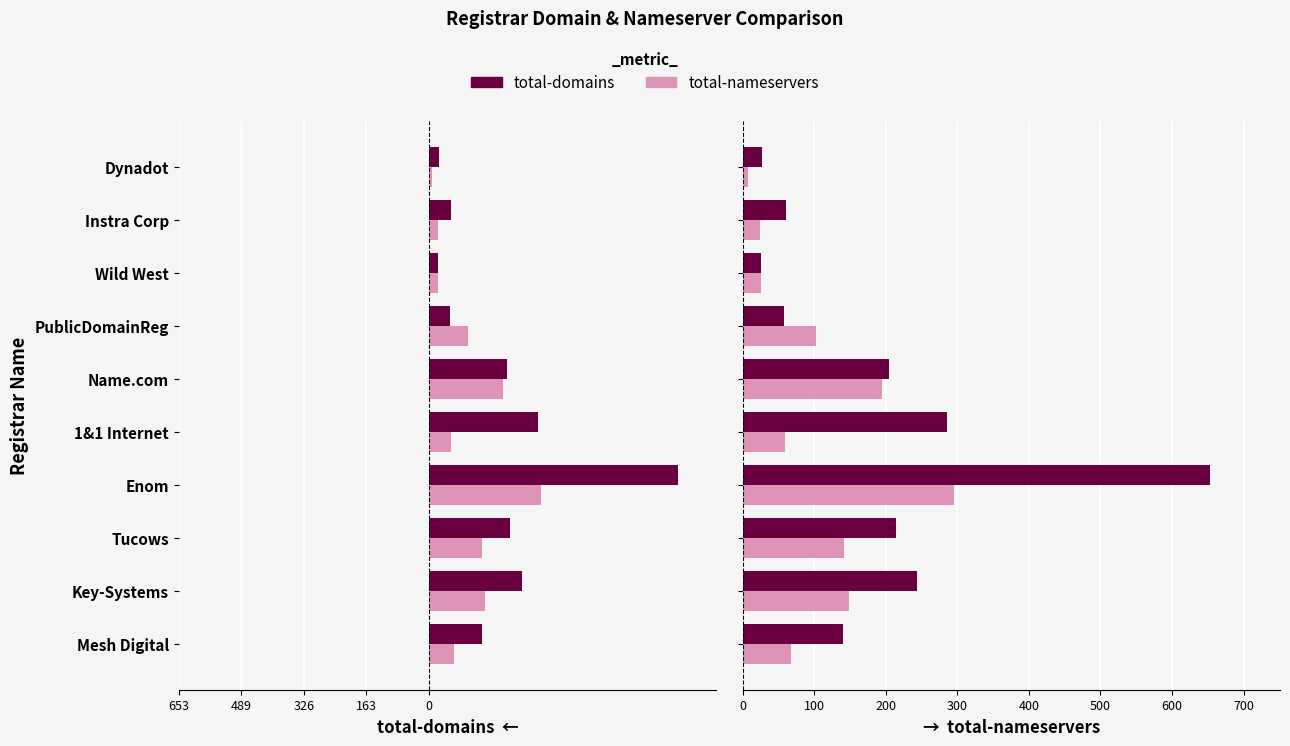

How many data points in total-domains are above 204?

4